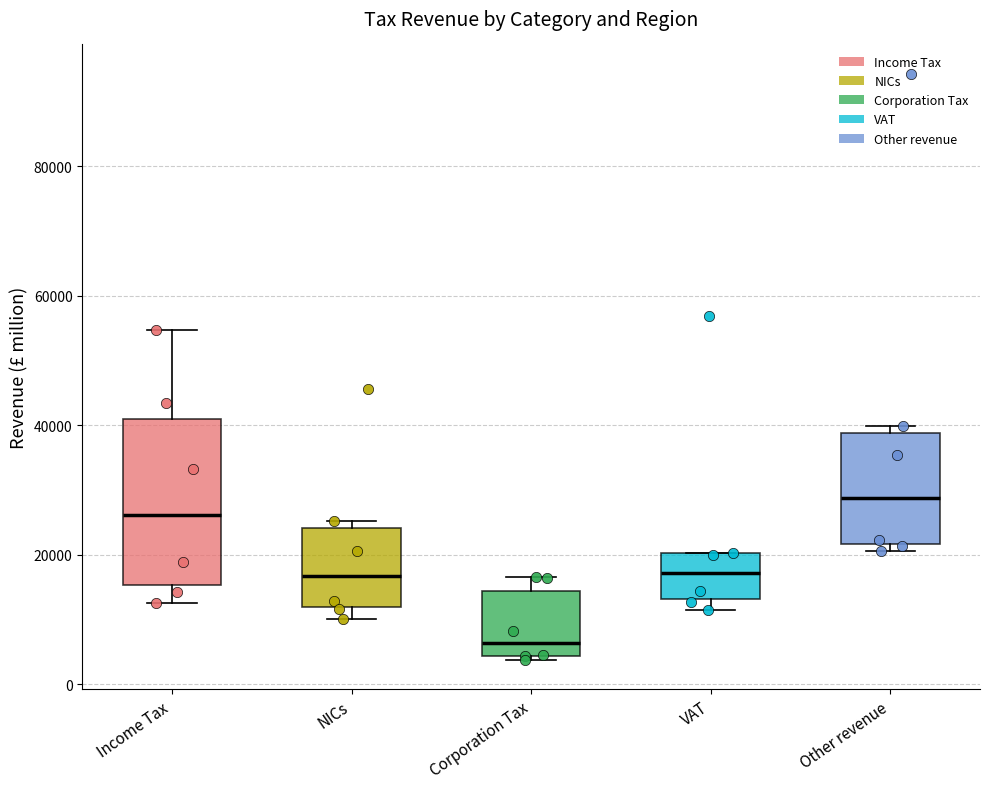

Which box's median line is the lowest?

Corporation Tax